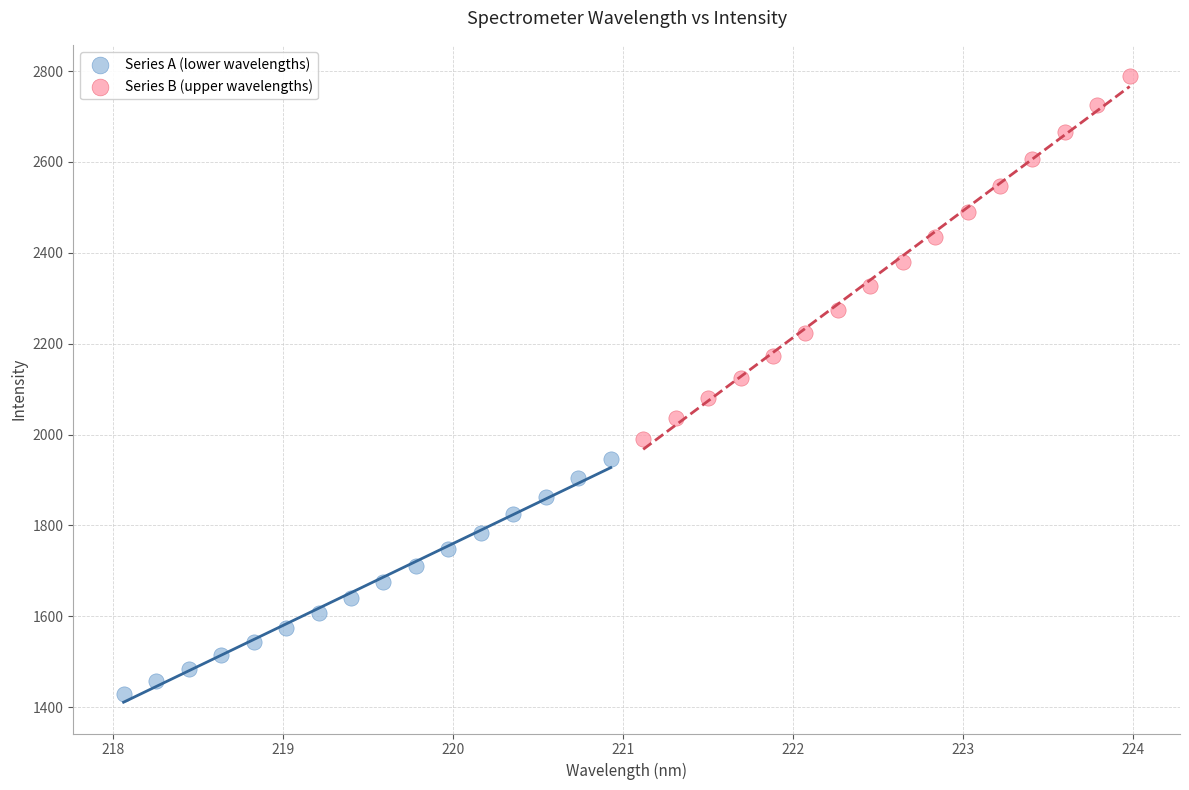

Which series contains the highest Y value?

Series B (upper wavelengths)